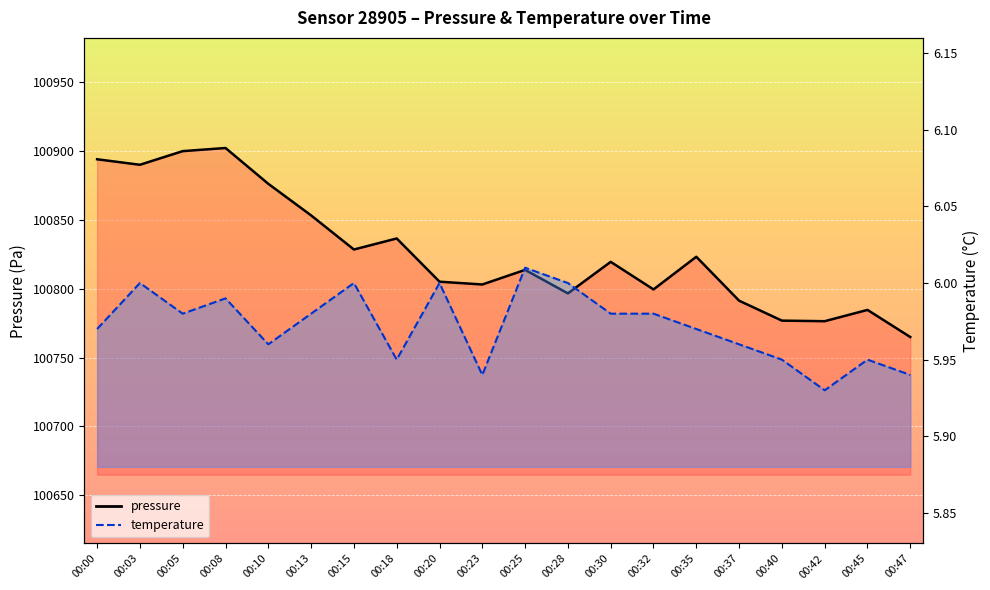

How many lines are shown in the chart?

2